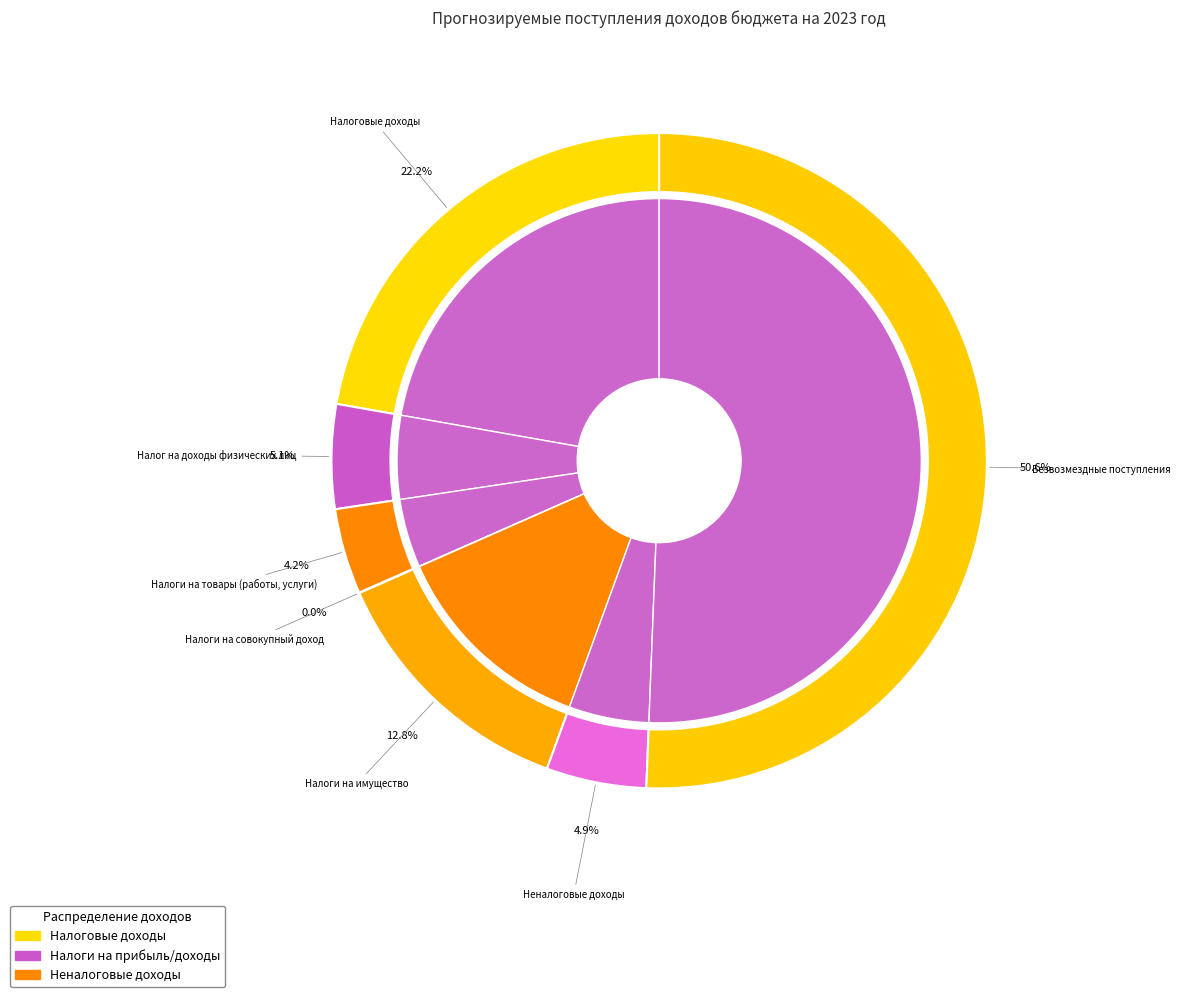

Rank the categories by value from highest to lowest.

Безвозмездные поступления, Налоговые доходы, Налоги на имущество, Налог на доходы физических лиц, Неналоговые доходы, Налоги на товары (работы, услуги), Налоги на совокупный доход